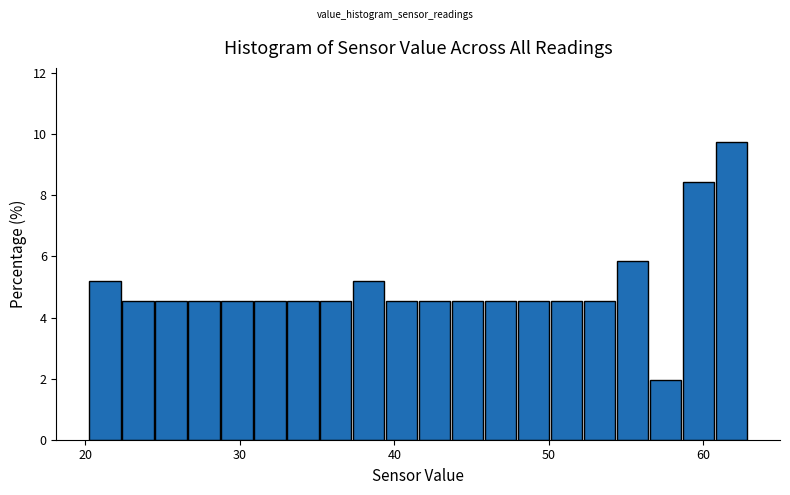

Around what value on the x-axis is the tallest bar? Give the approximate position of its centre, as read against the axis.

62